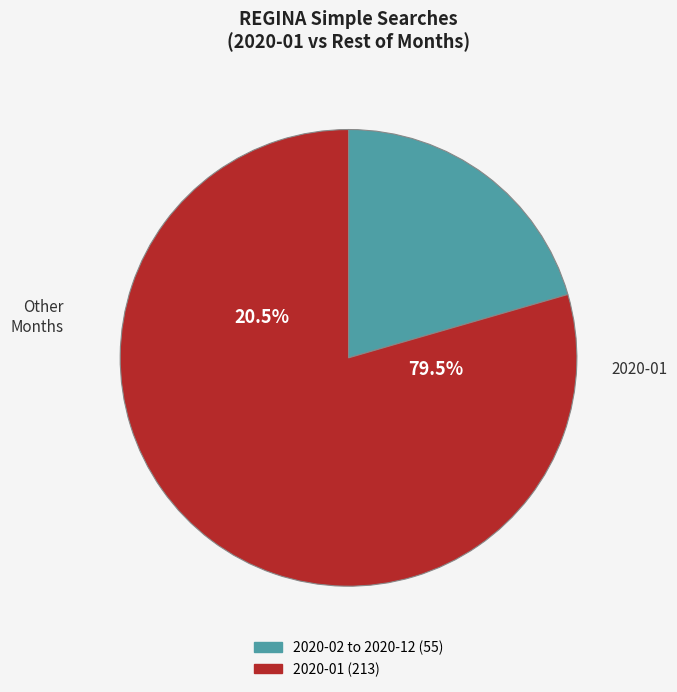

What is the majority slice?

2020-01